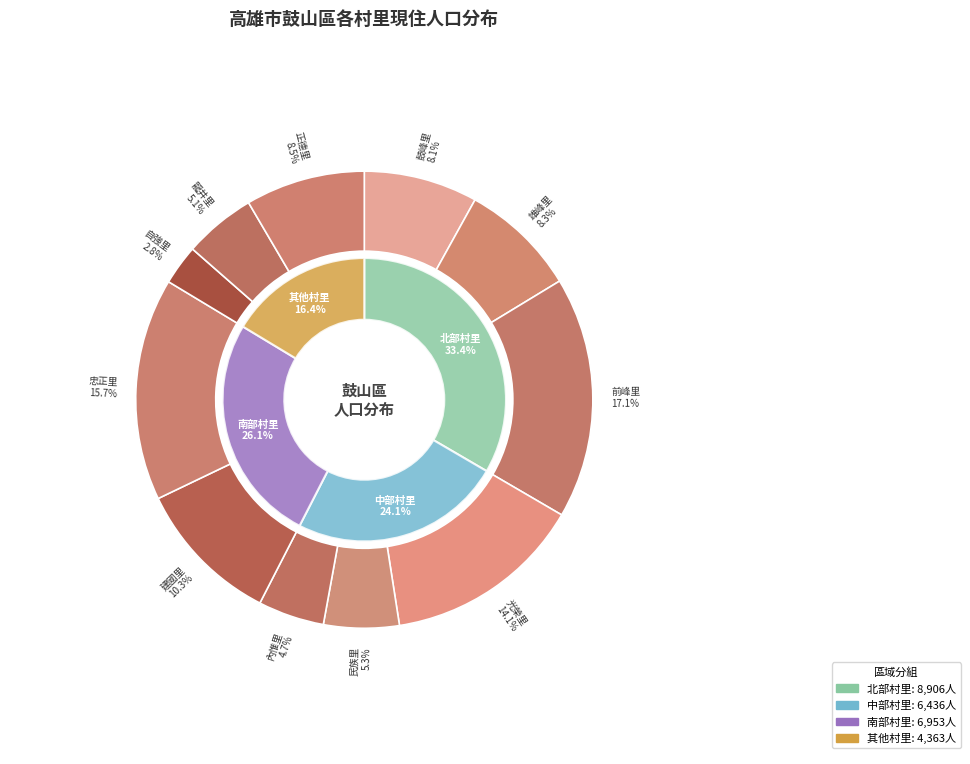

What is the change in value from 鼓峰里 to 正德里?

+106